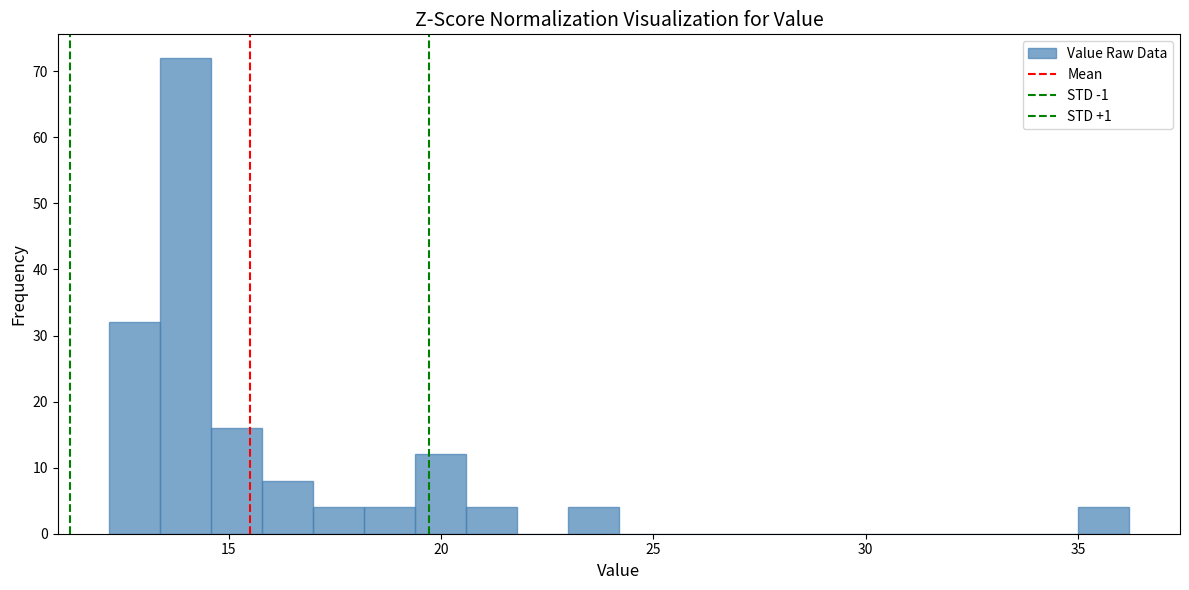

Around what value on the x-axis is the tallest bar? Give the approximate position of its centre, as read against the axis.

14.0